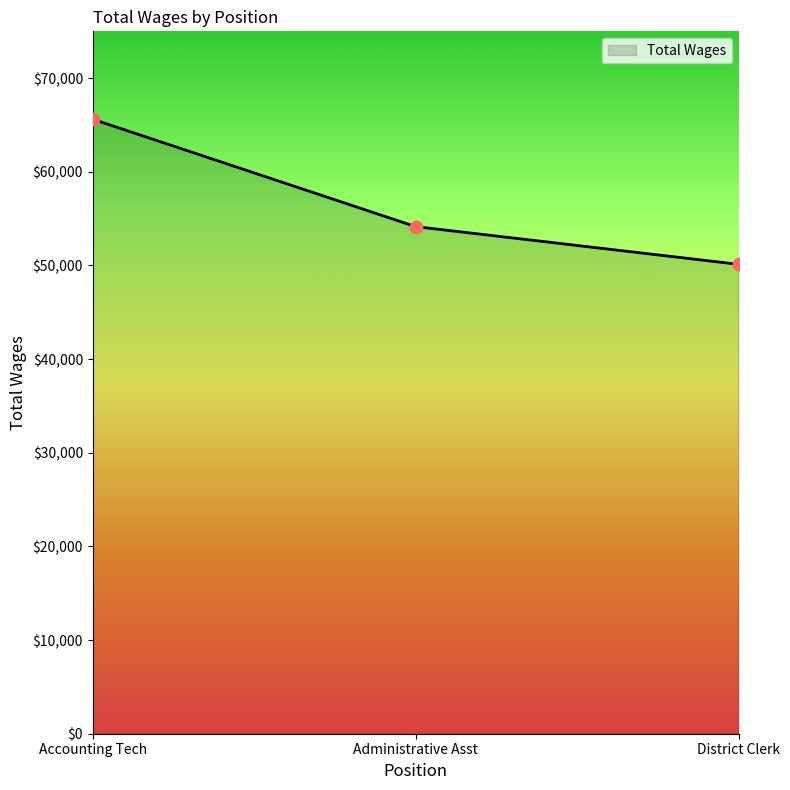

What is the ratio of the value at Accounting Tech to the value at District Clerk?

1.3